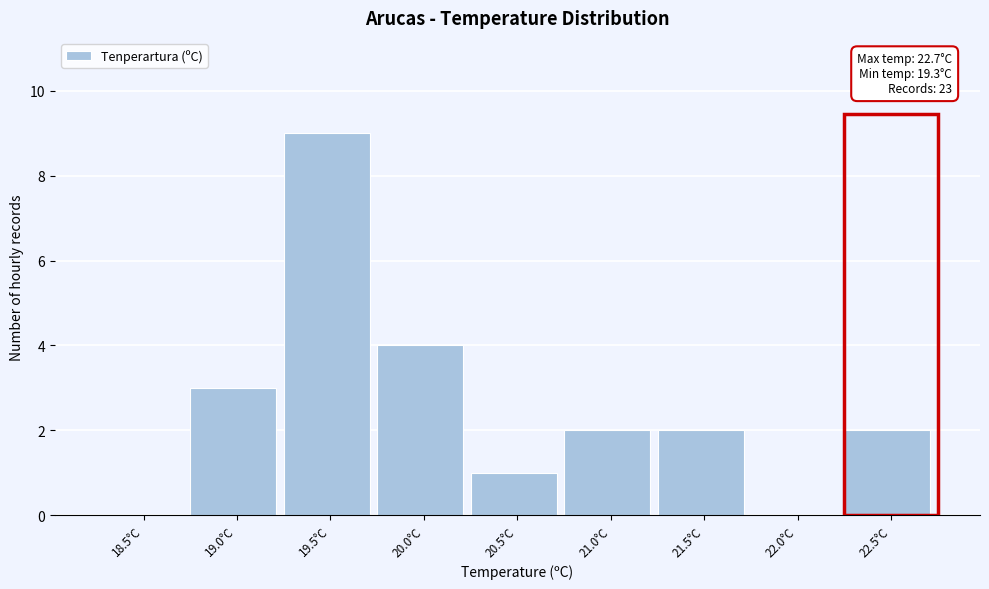

Reading left to right, extract all data points from this chart.

18.5°C=0	19.0°C=3	19.5°C=9	20.0°C=4	20.5°C=1	21.0°C=2	21.5°C=2	22.0°C=0	22.5°C=2